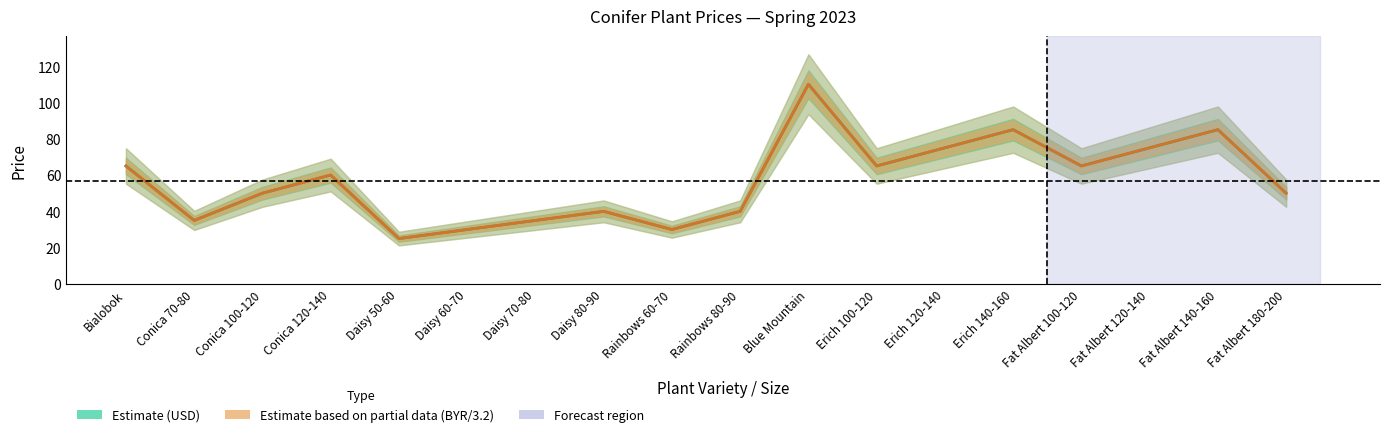

Where does the Price BYR/3.2 (Estimate based on partial data) series first go above 60?

Bialobok